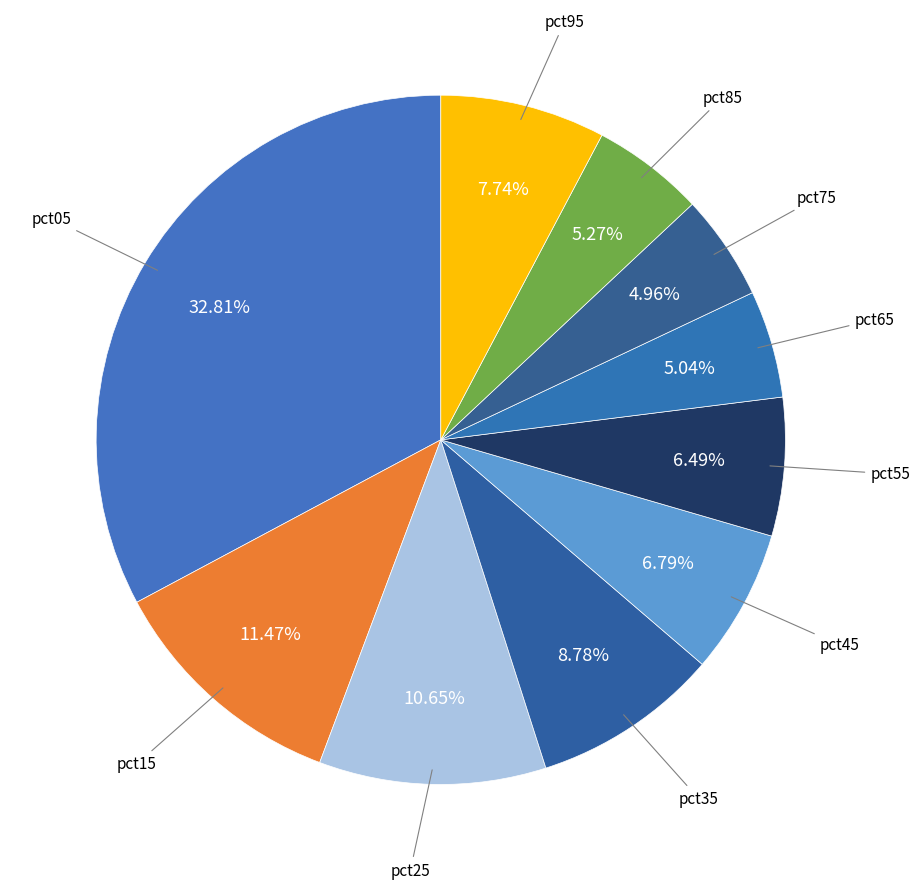

How many segments does this pie chart have?

10